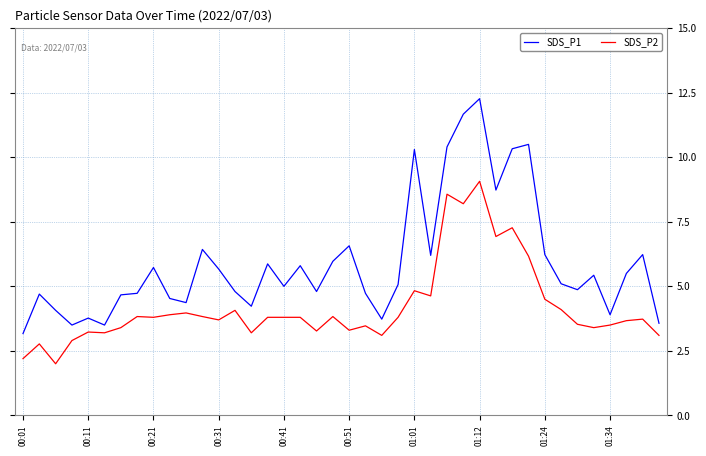

Which series has the largest total across all categories?

SDS_P1